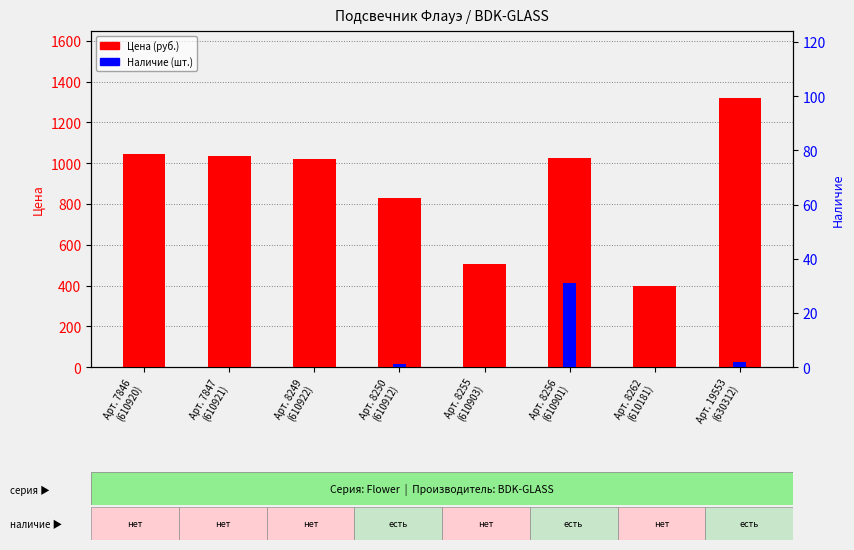

Which series has the largest range (max minus min)?

Цена